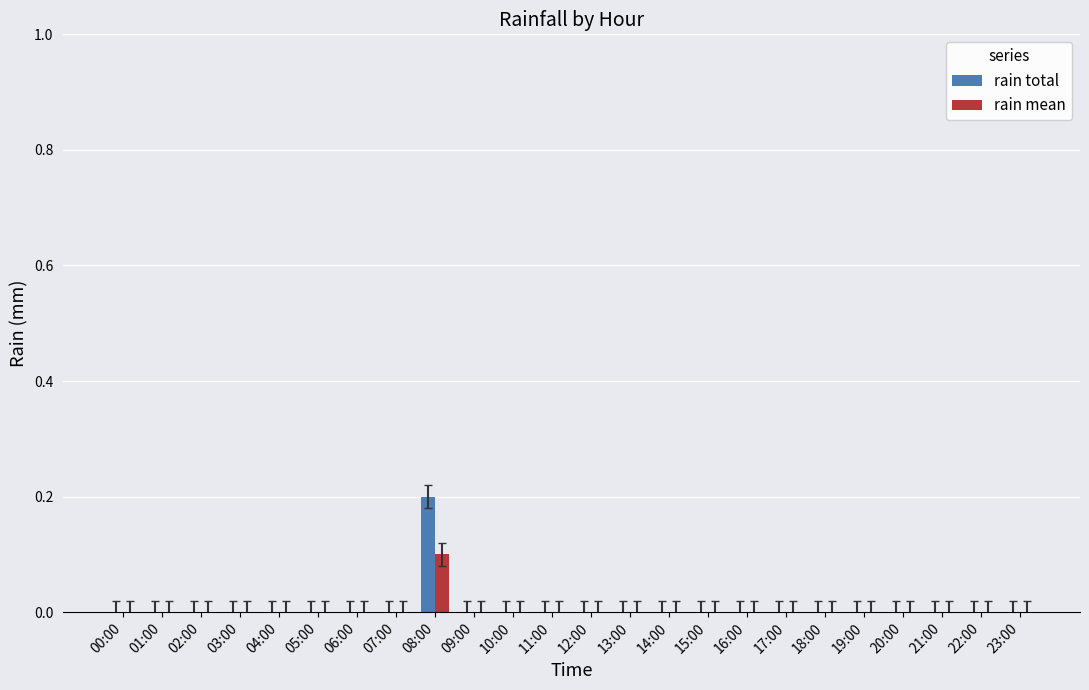

The rain mean series shows 0.0 at 21:00. True or false?

True